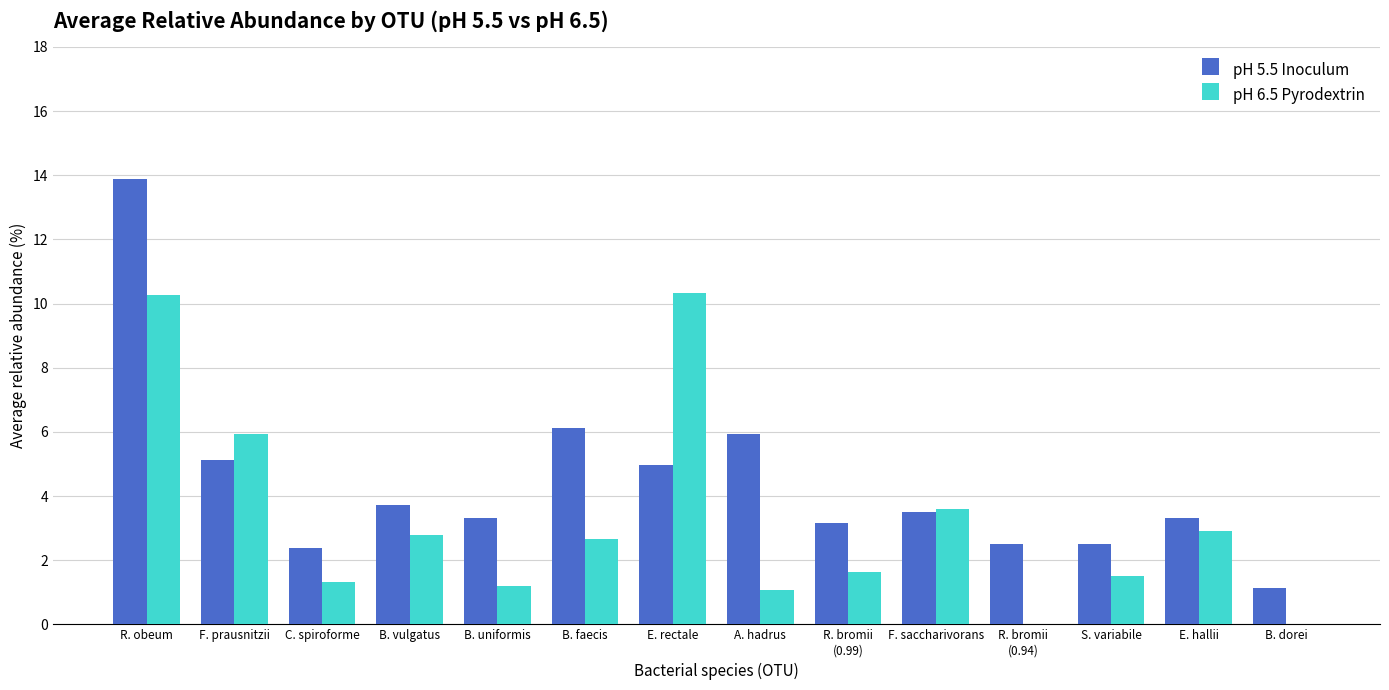

What is the spread (max minus min) of values at R. bromii
(0.94)?

2.5